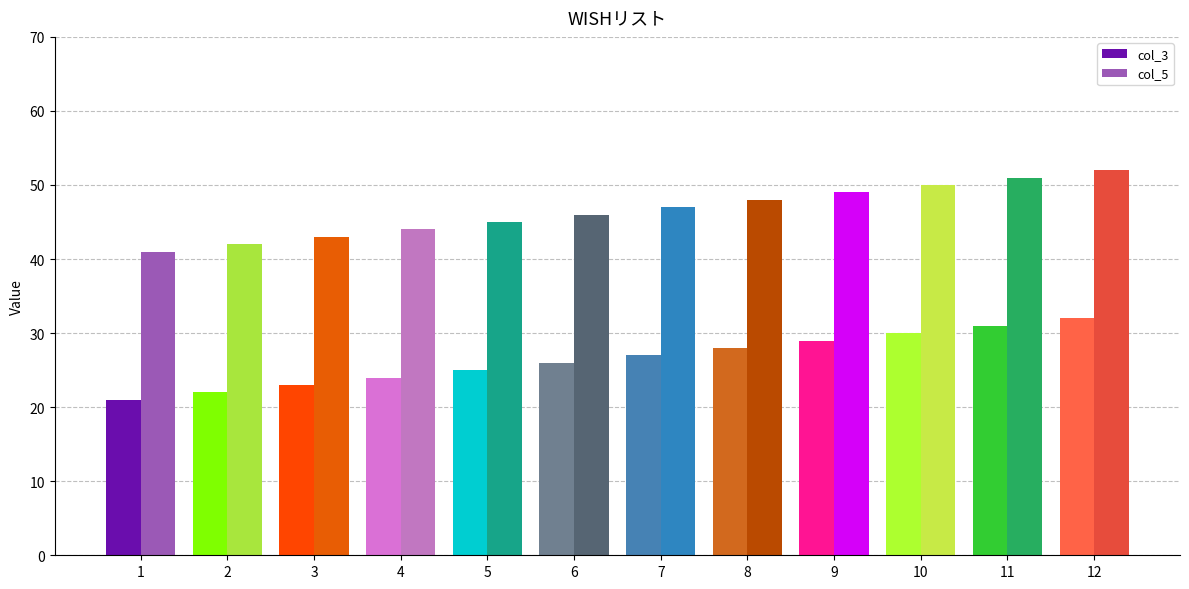

The col_3 series shows 29 at 9. True or false?

True